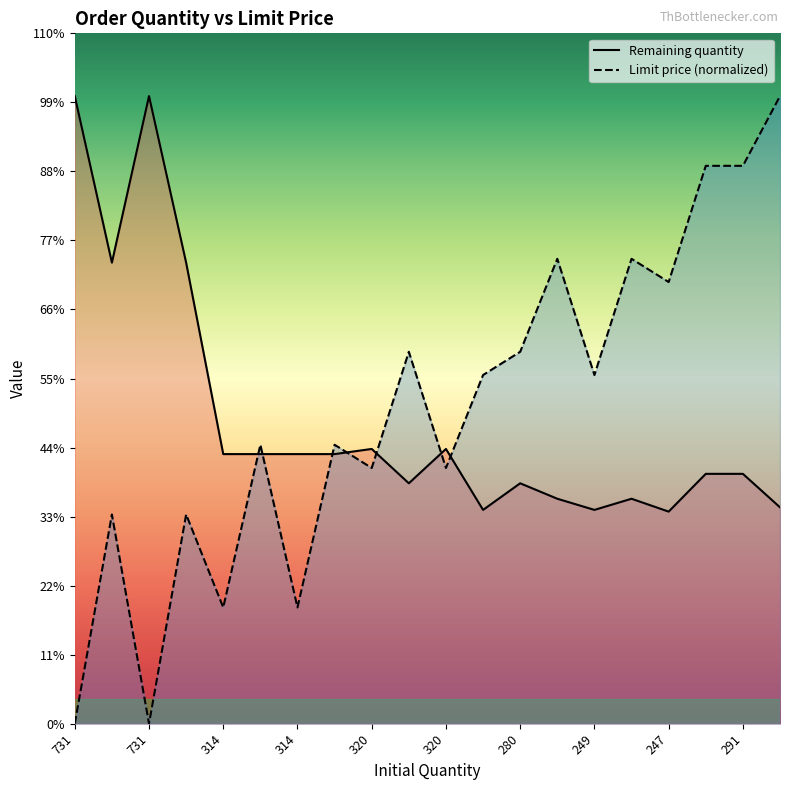

What is the label of the 12th point from the left?

249